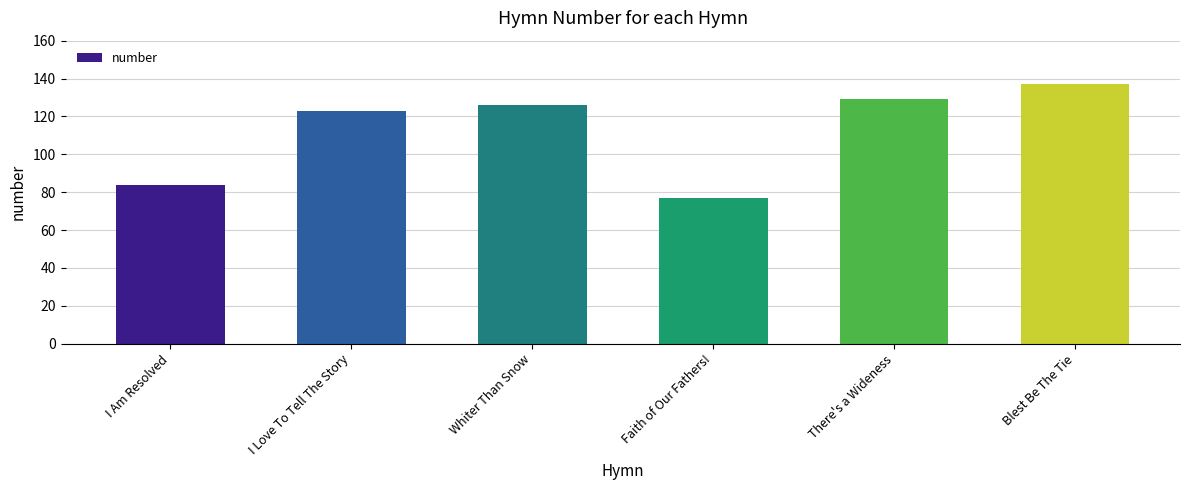

What is the label of the 1st bar from the left?

I Am Resolved